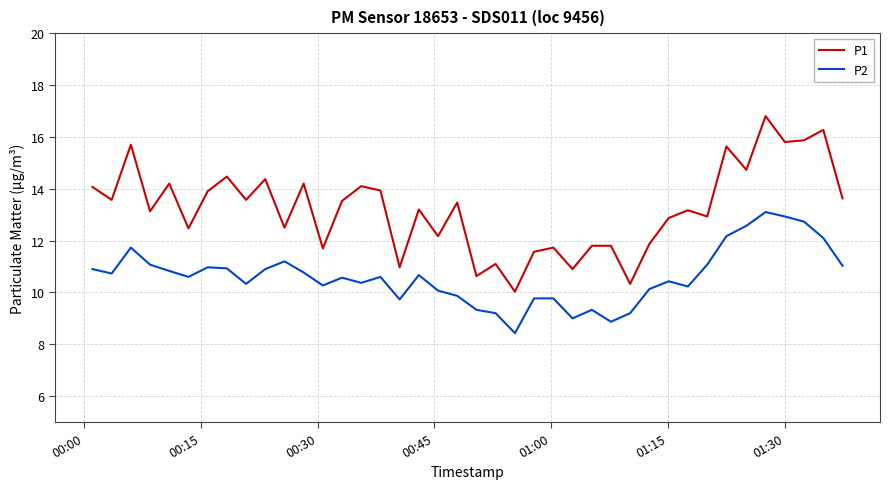

True or false: P1 and P2 intersect in this chart.

False